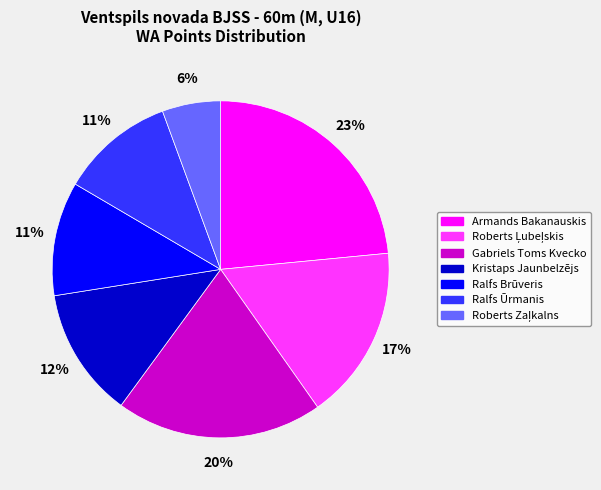

Which slice is the largest?

Armands Bakanauskis